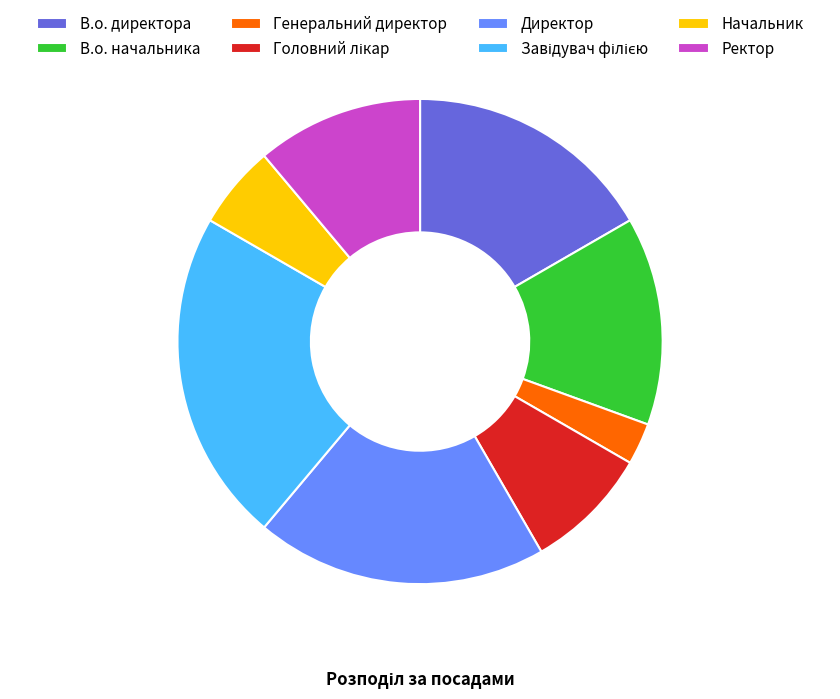

Count the number of slices in the pie.

8